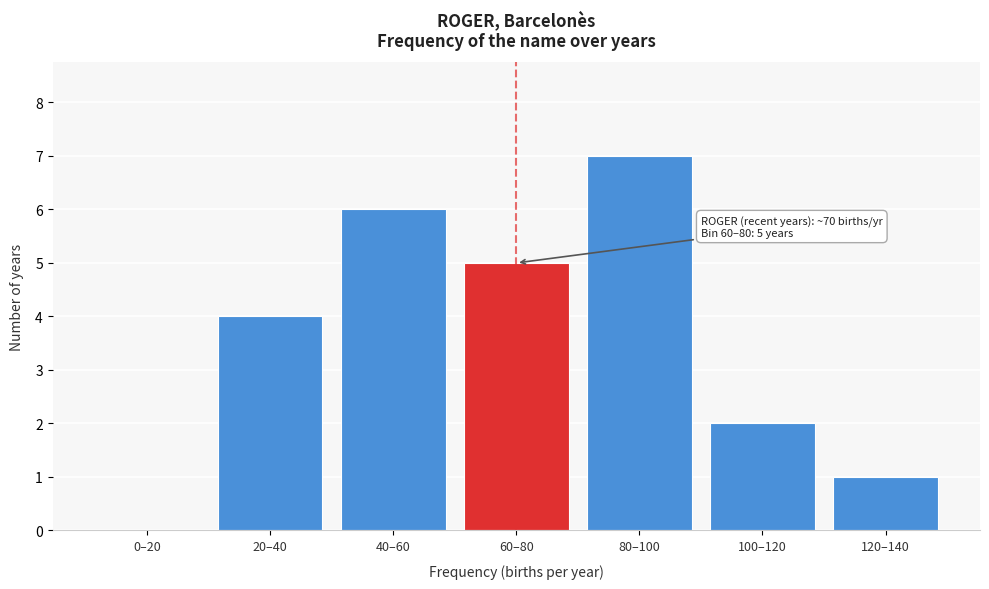

Reading left to right, transcribe all the data shown in this chart.

0–20=0	20–40=4	40–60=6	60–80=5	80–100=7	100–120=2	120–140=1